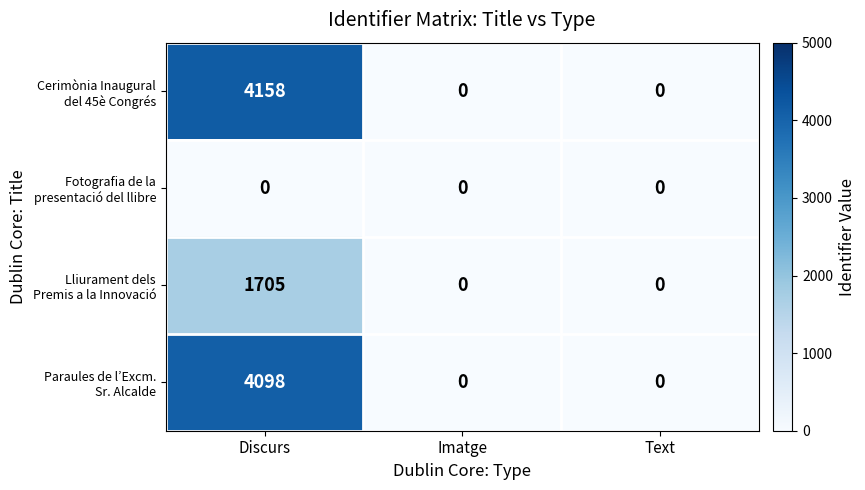

At how many categories does at least one series exceed 1431?

1